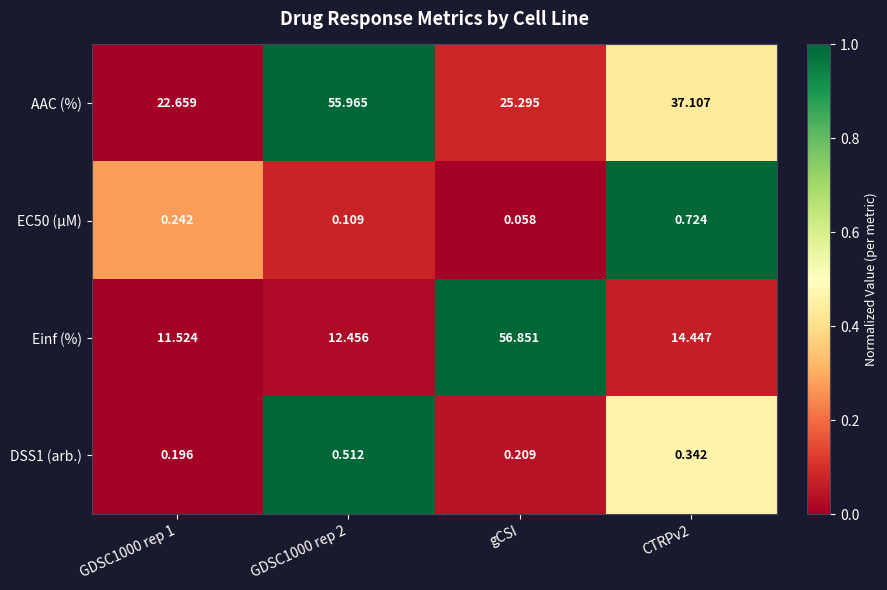

Between GDSC1000 rep 2 and gCSI, which series saw the biggest shift?

Einf (%)